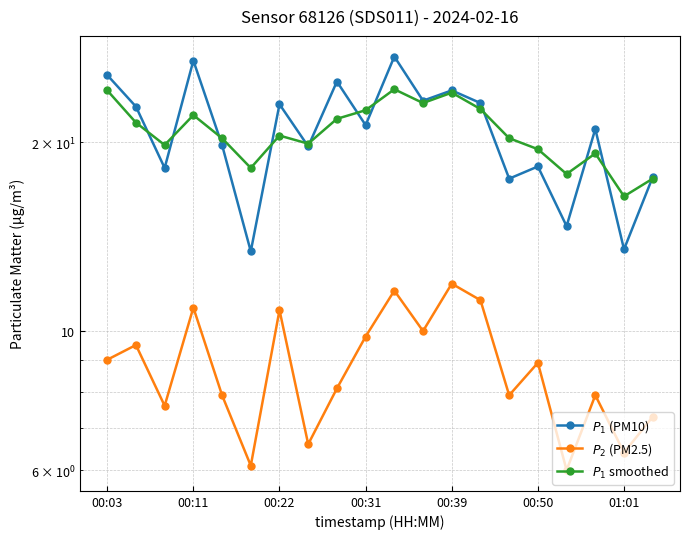

Is the value of $P_1$ (PM10) at 9 greater than the value of $P_1$ smoothed at 10?

No